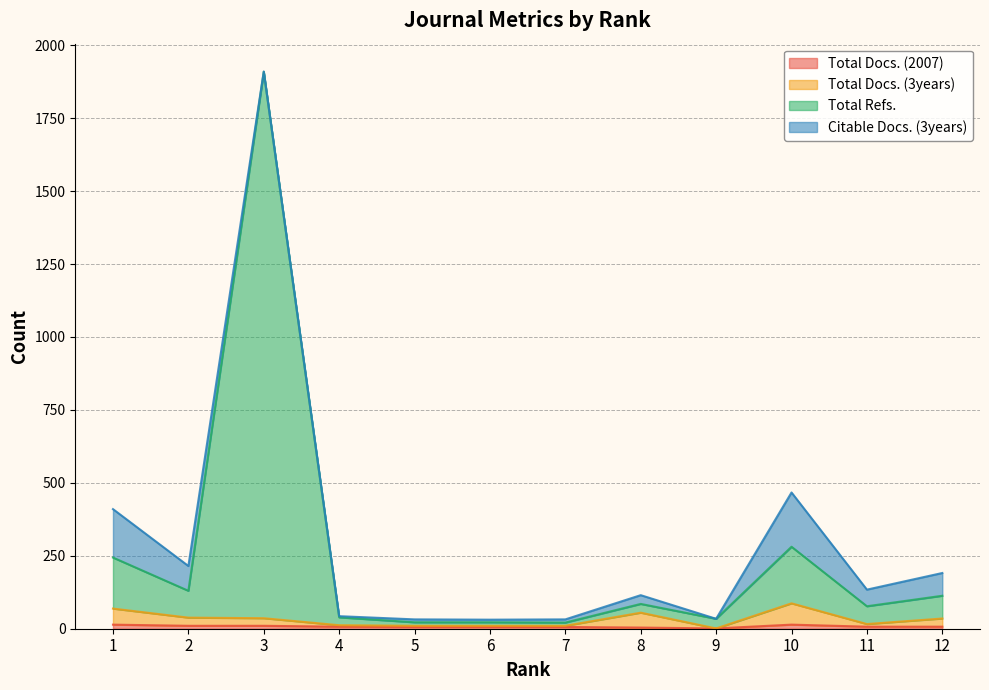

Which category has the highest value in the Total Refs. series?

3